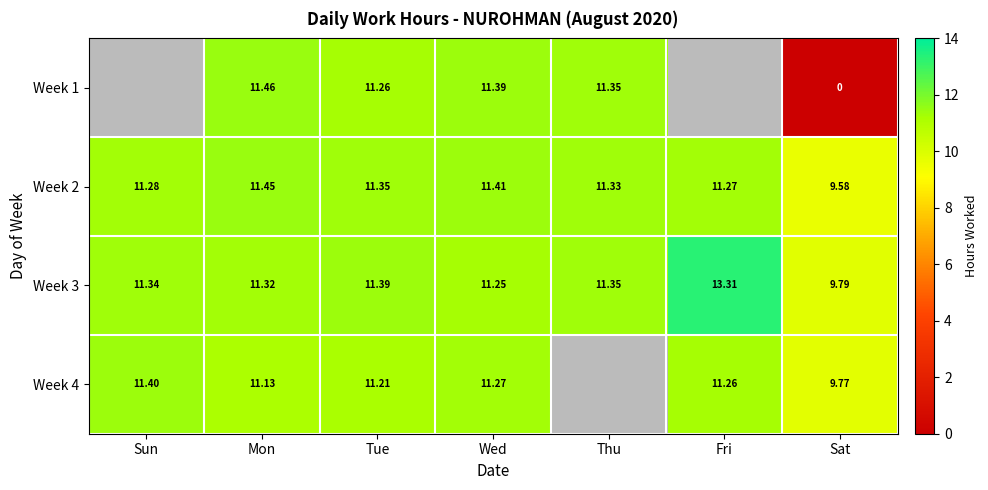

List the labels in order of Week 3 value, smallest first.

Sat, Wed, Mon, Sun, Thu, Tue, Fri